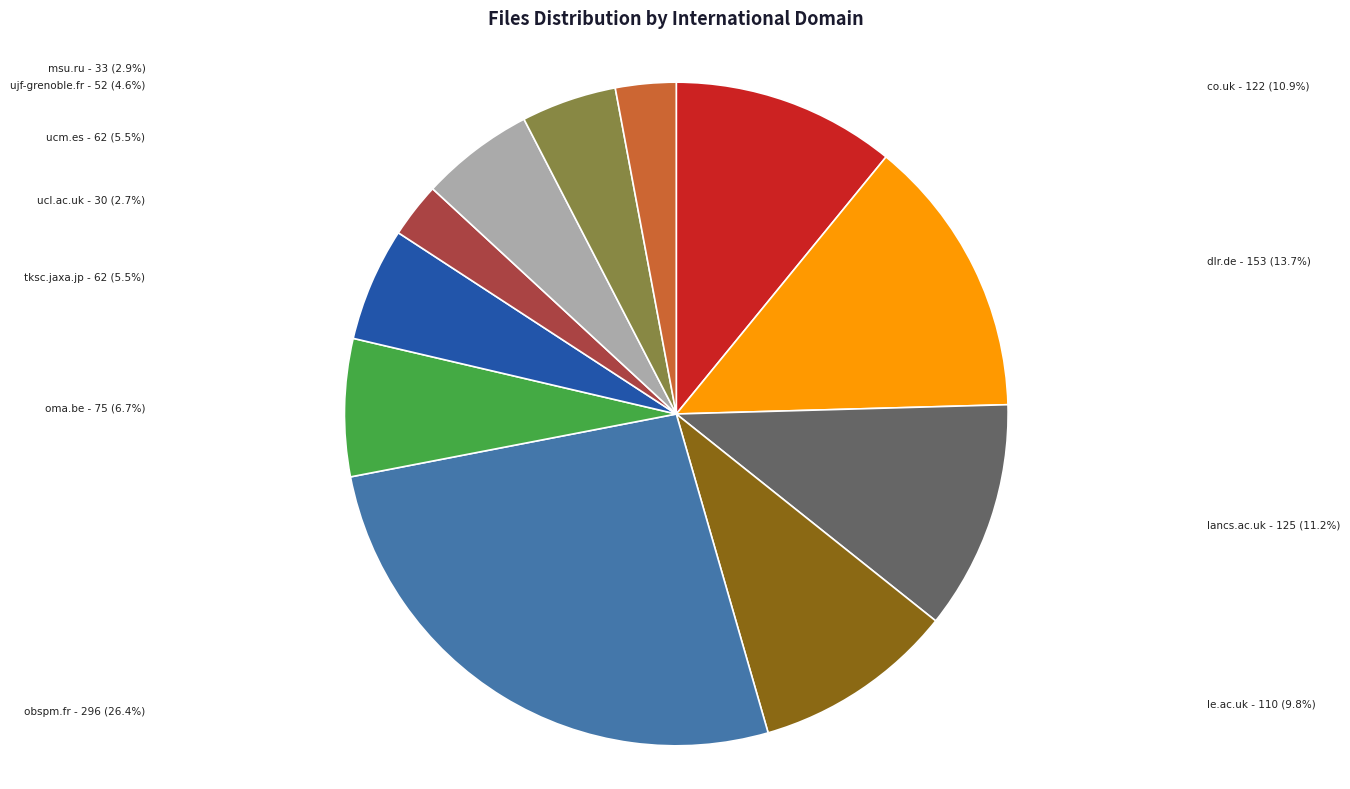

Which category has the biggest portion of the pie?

obspm.fr